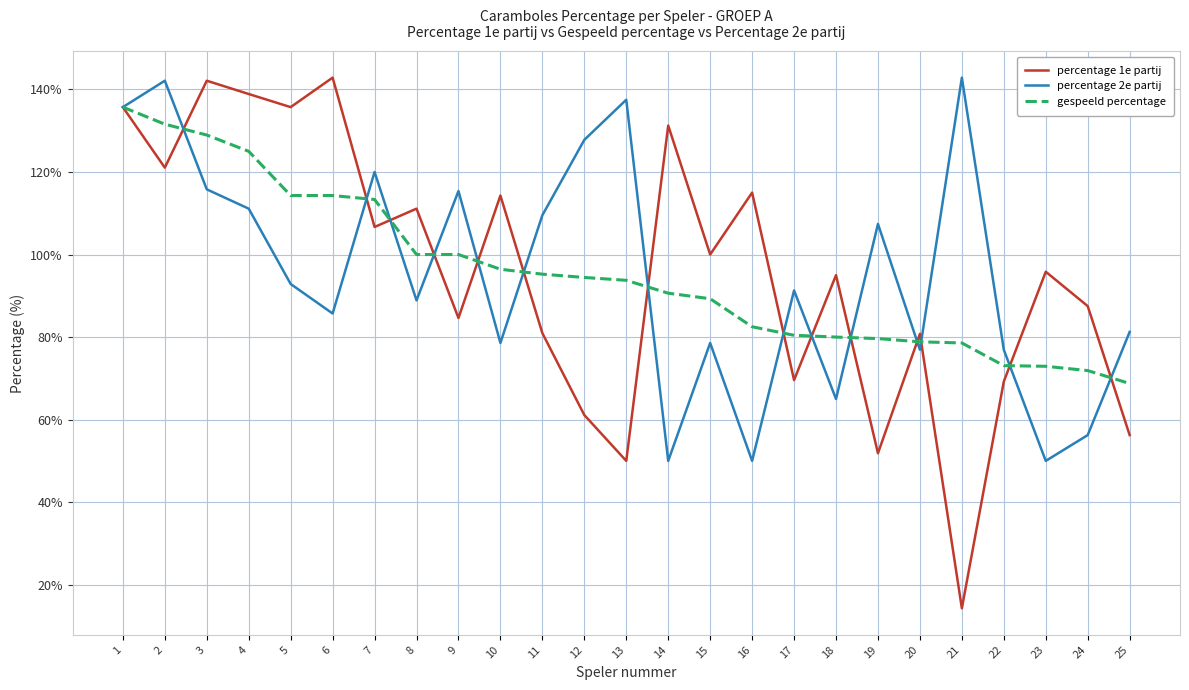

What is the difference between the maximum and minimum values in the percentage 2e partij series?

92.9